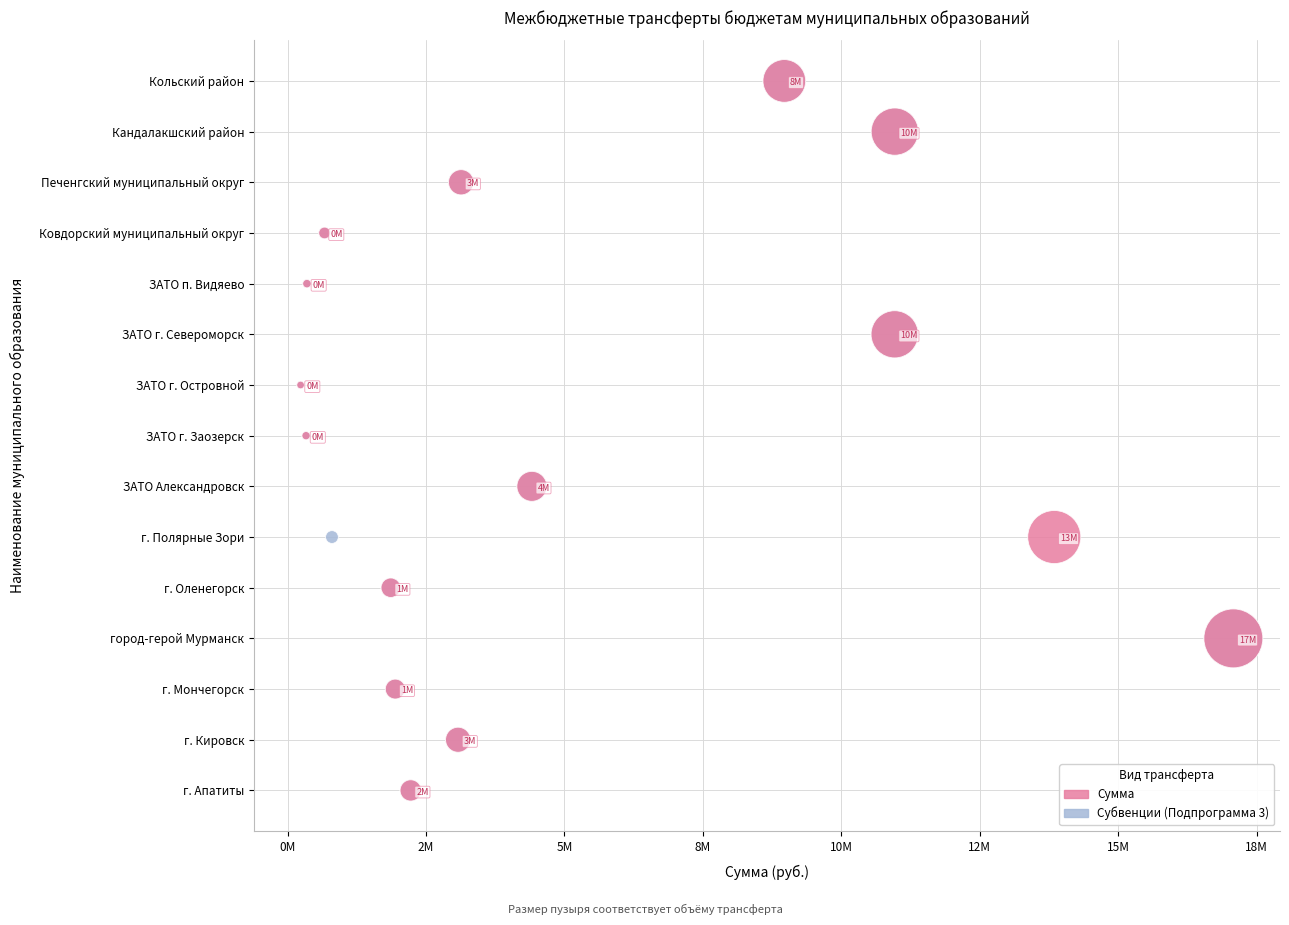

What are all the series names shown in the legend?

Сумма, Субвенции (Подпрограмма 3)